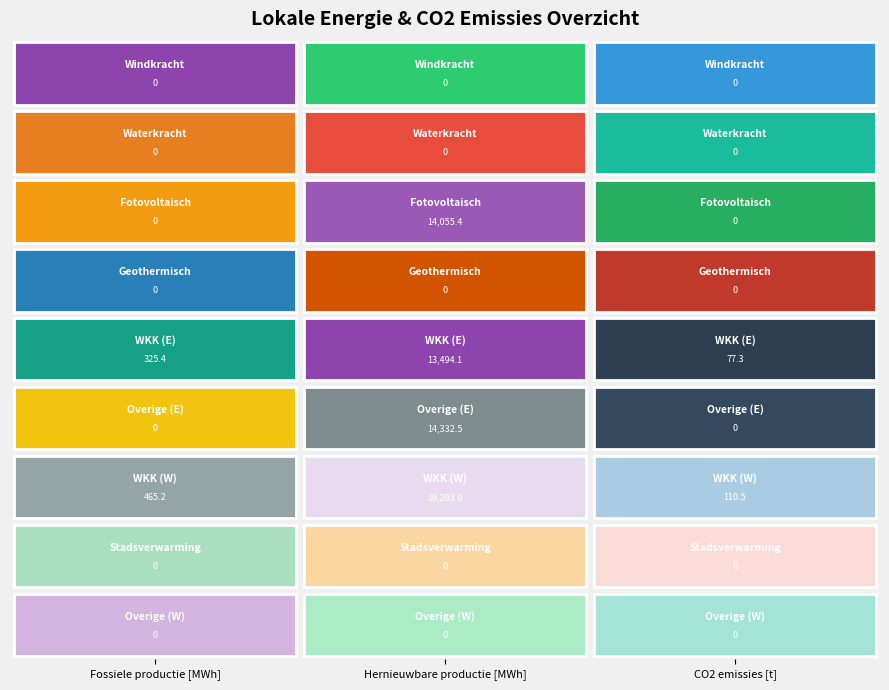

Between 0 and 2, which series saw the biggest shift?

WKK_W